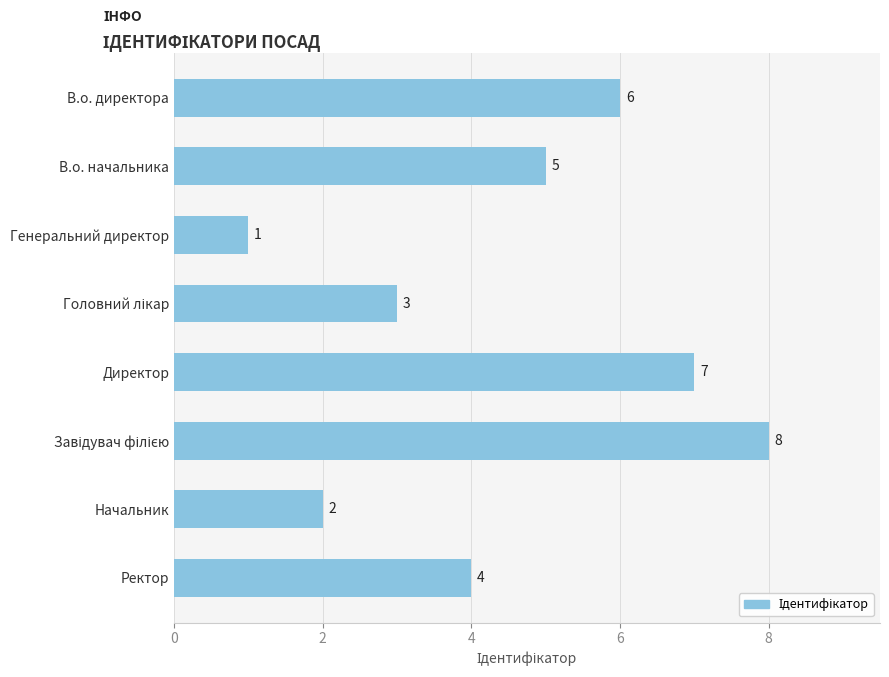

What is the sum of all values?

36